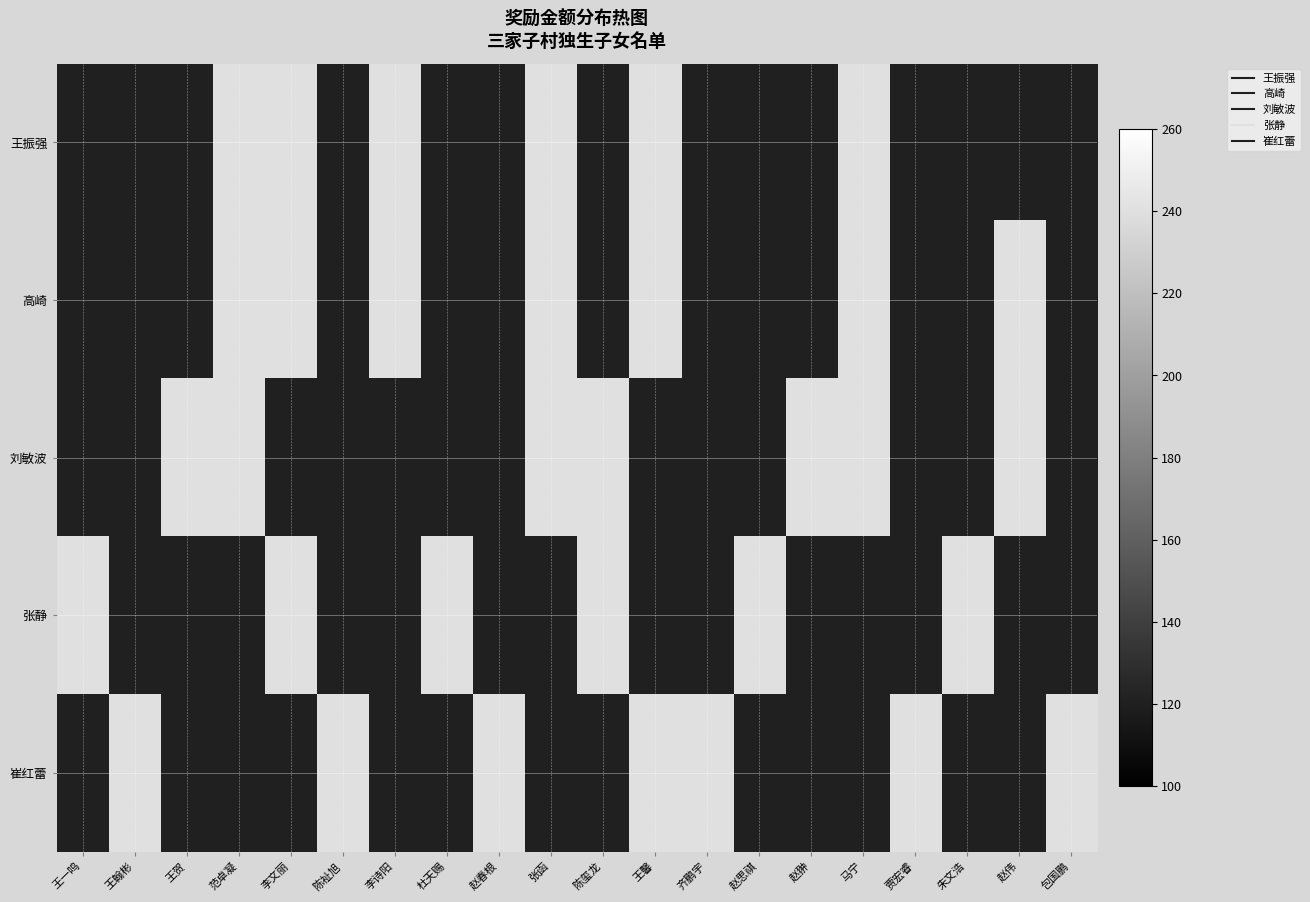

Reading right to left, extract all data points from this chart.

王振强: 包国鹏=120	赵伟=120	朱文浩=120	贾宏睿=120	马宁=240	赵翀=120	赵思祺=120	齐鹏宇=120	王馨=240	陈玺龙=120	张函=240	赵春根=120	杜天赐=120	李诗阳=240	陈祉旭=120	李文丽=240	范卓凝=240	王贺=120	王翰彬=120	王一鸣=120
高崎: 包国鹏=120	赵伟=240	朱文浩=120	贾宏睿=120	马宁=240	赵翀=120	赵思祺=120	齐鹏宇=120	王馨=240	陈玺龙=120	张函=240	赵春根=120	杜天赐=120	李诗阳=240	陈祉旭=120	李文丽=240	范卓凝=240	王贺=120	王翰彬=120	王一鸣=120
刘敏波: 包国鹏=120	赵伟=240	朱文浩=120	贾宏睿=120	马宁=240	赵翀=240	赵思祺=120	齐鹏宇=120	王馨=120	陈玺龙=240	张函=240	赵春根=120	杜天赐=120	李诗阳=120	陈祉旭=120	李文丽=120	范卓凝=240	王贺=240	王翰彬=120	王一鸣=120
张静: 包国鹏=120	赵伟=120	朱文浩=240	贾宏睿=120	马宁=120	赵翀=120	赵思祺=240	齐鹏宇=120	王馨=120	陈玺龙=240	张函=120	赵春根=120	杜天赐=240	李诗阳=120	陈祉旭=120	李文丽=240	范卓凝=120	王贺=120	王翰彬=120	王一鸣=240
崔红蕾: 包国鹏=240	赵伟=120	朱文浩=120	贾宏睿=240	马宁=120	赵翀=120	赵思祺=120	齐鹏宇=240	王馨=240	陈玺龙=120	张函=120	赵春根=240	杜天赐=120	李诗阳=120	陈祉旭=240	李文丽=120	范卓凝=120	王贺=120	王翰彬=240	王一鸣=120